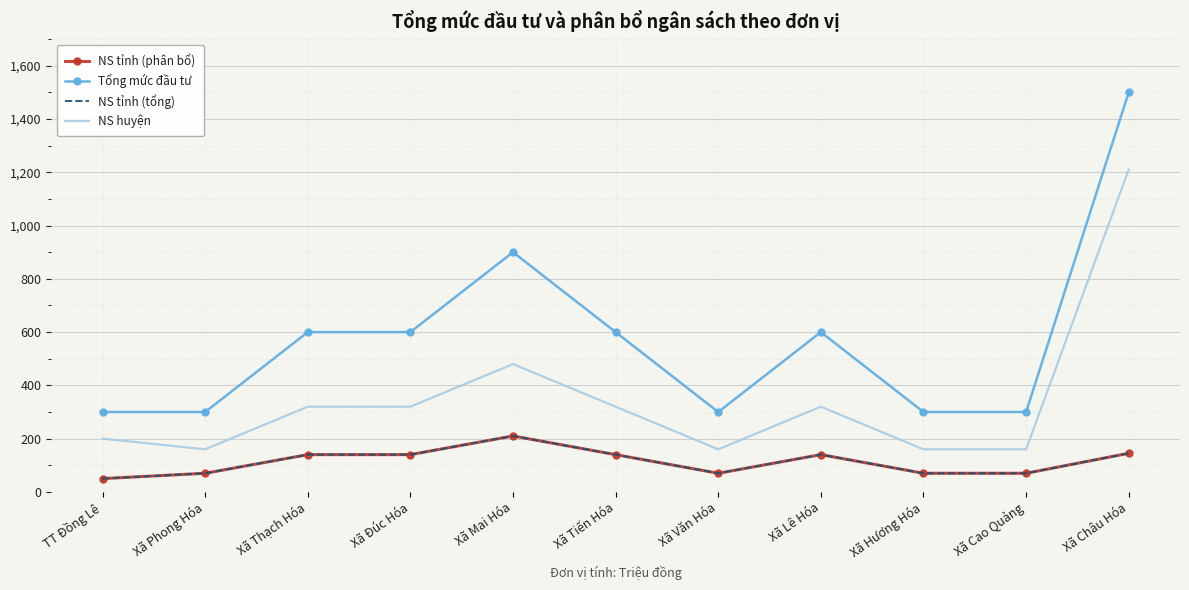

Is it true that NS huyện equals 200 at TT Đồng Lê?

True